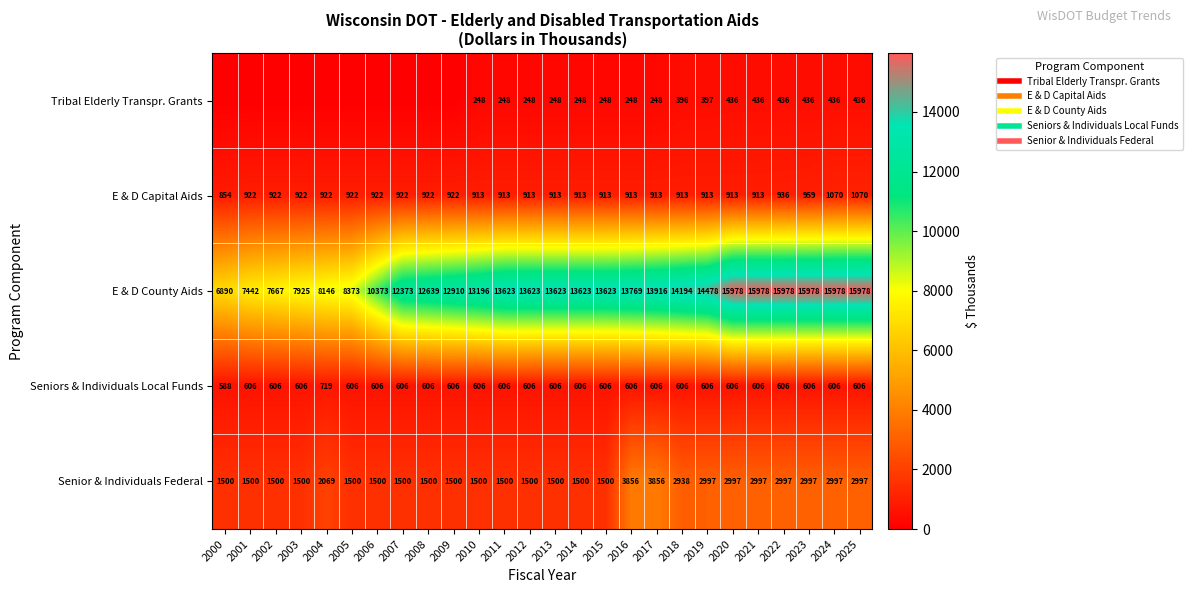

At which label is Seniors & Individuals Local Funds closest to 653?

2001